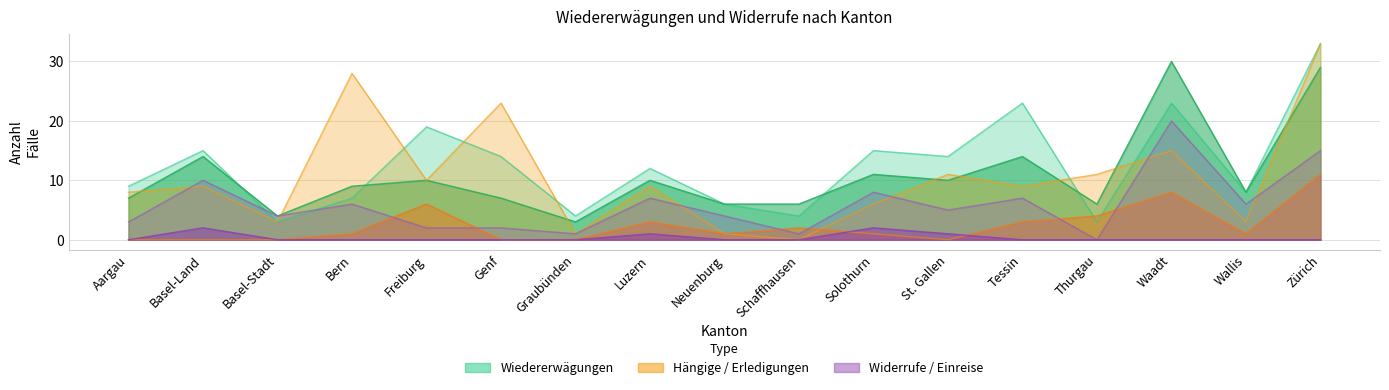

Where is Hängige Wiedererwägungsgesuche nearest to the value 16?

Waadt